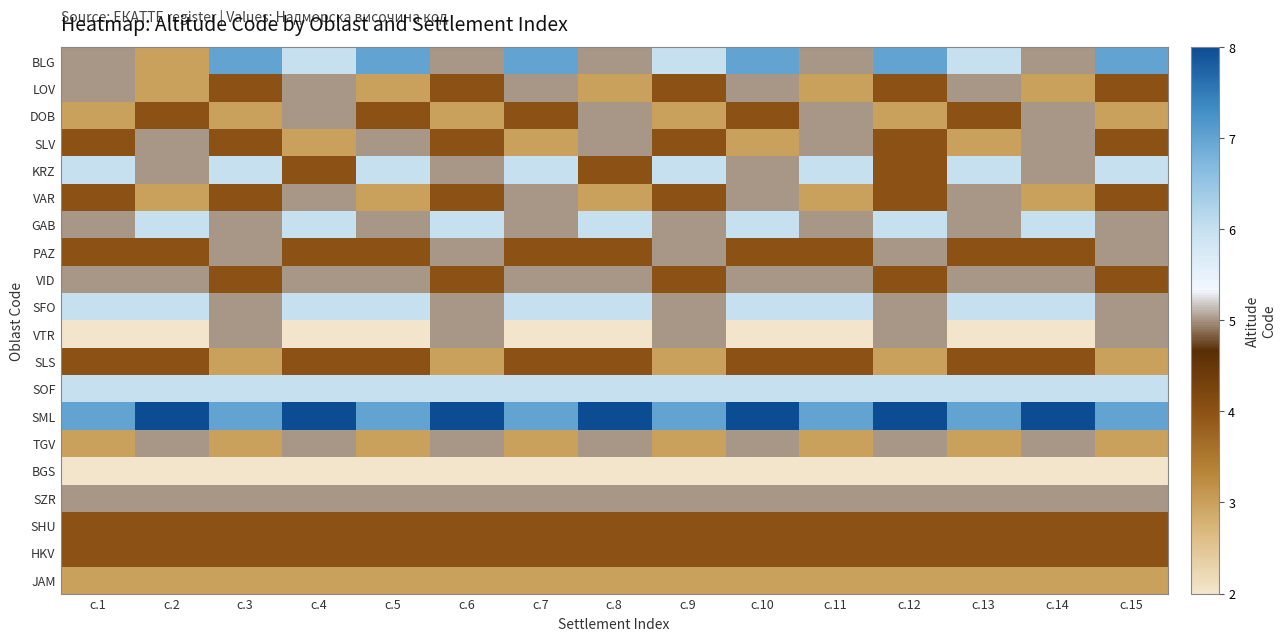

At which category is the sum across all series the highest?

с.10